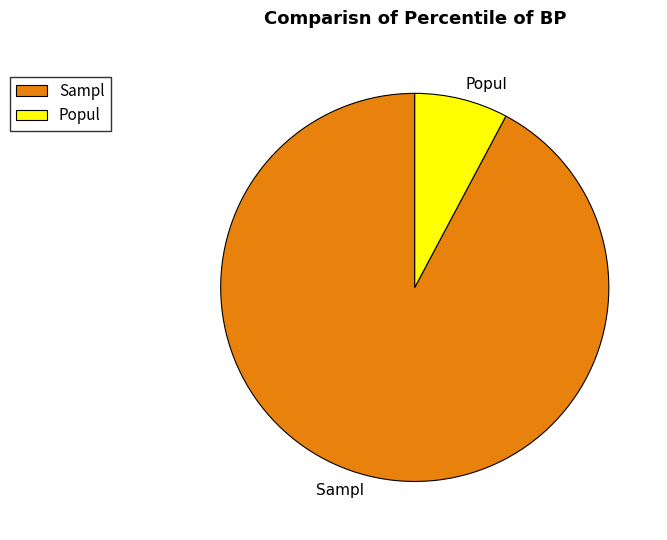

Rank the categories by value from lowest to highest.

Popul, Sampl